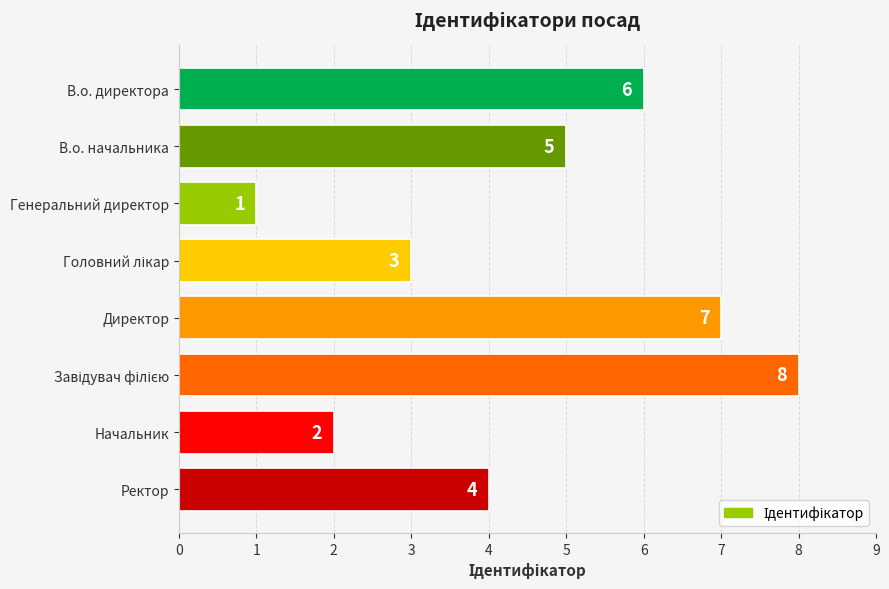

What is the difference between the maximum and second lowest values?

6